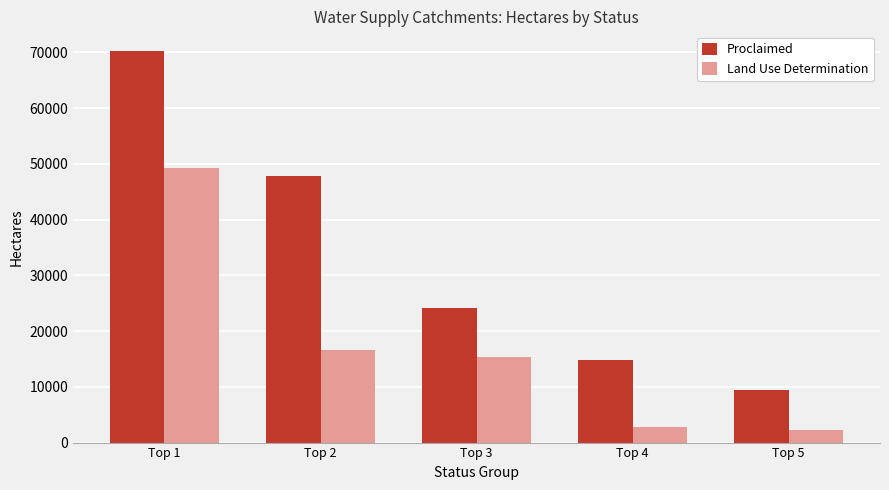

What is the total value across all series at Top 3?

39459.0